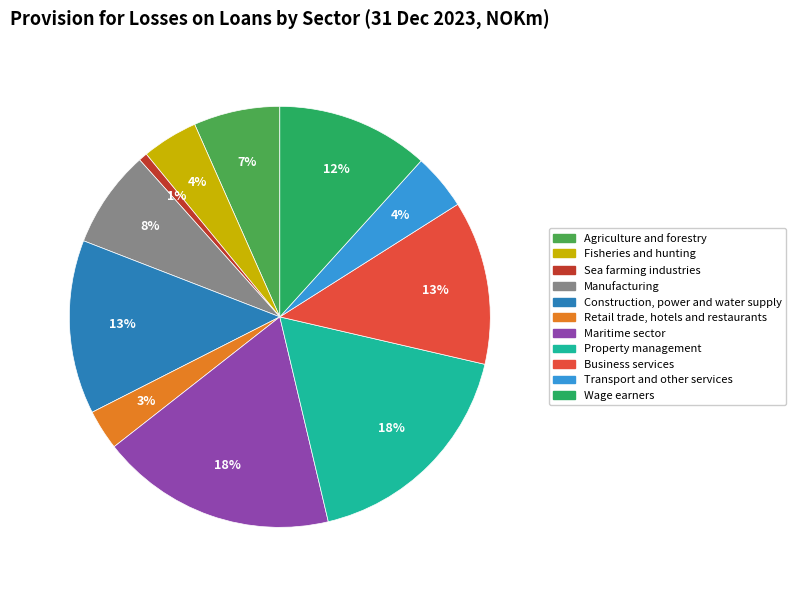

To the nearest percent, what portion does Transport and other services represent?

4%